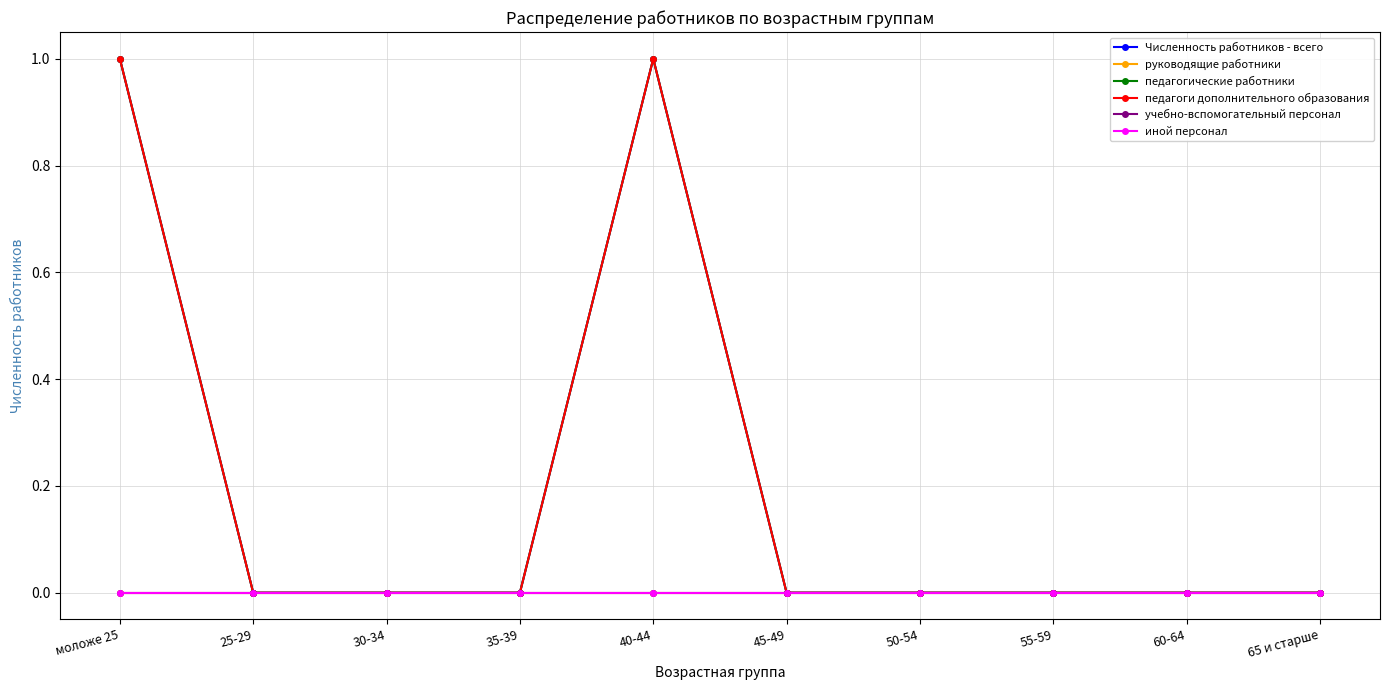

In педагоги дополнительного образования, how many points are higher than both neighbors (excluding endpoints)?

1